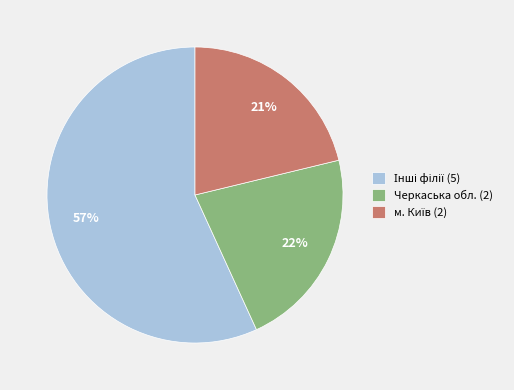

Is it true that Черкаська обл. (2) is 14% of the pie?

False